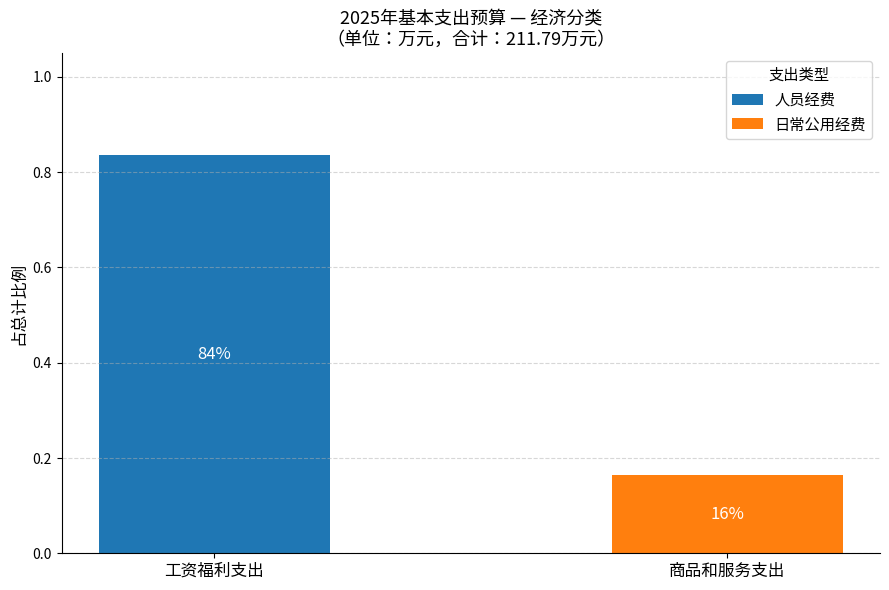

What are all the series names shown in the legend?

人员经费, 日常公用经费